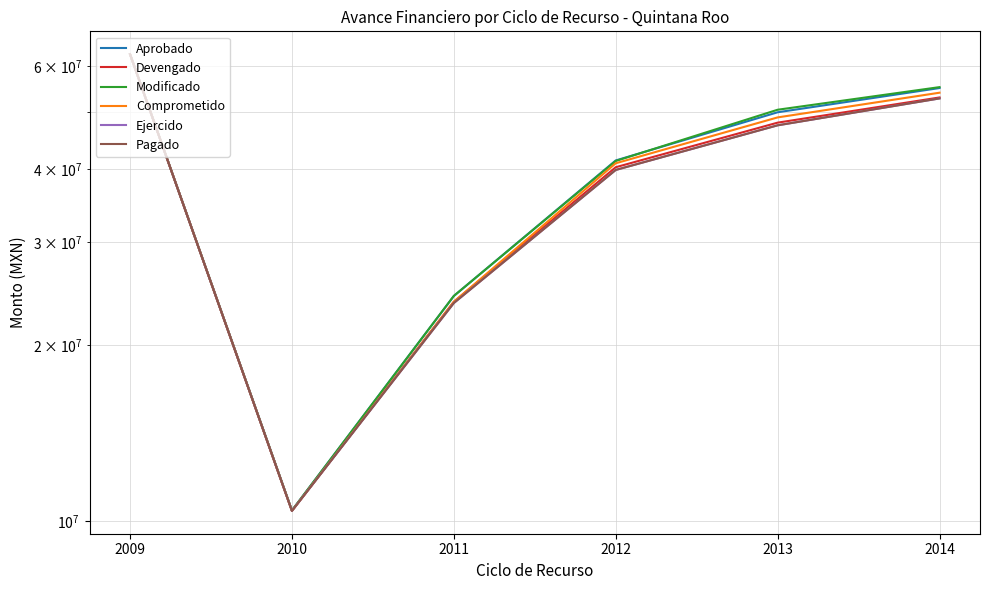

At which category is the sum across all series the highest?

2009